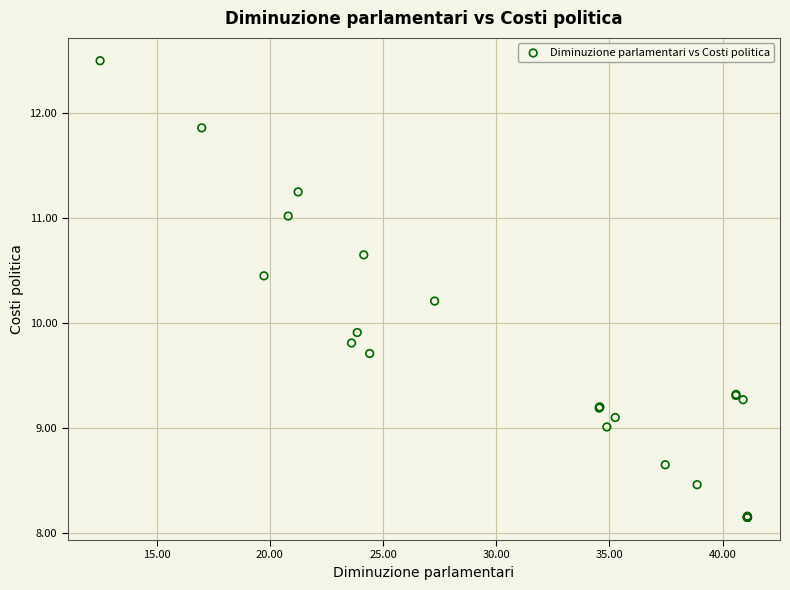

What Y value in the scatter plot is closest to 10?

9.9